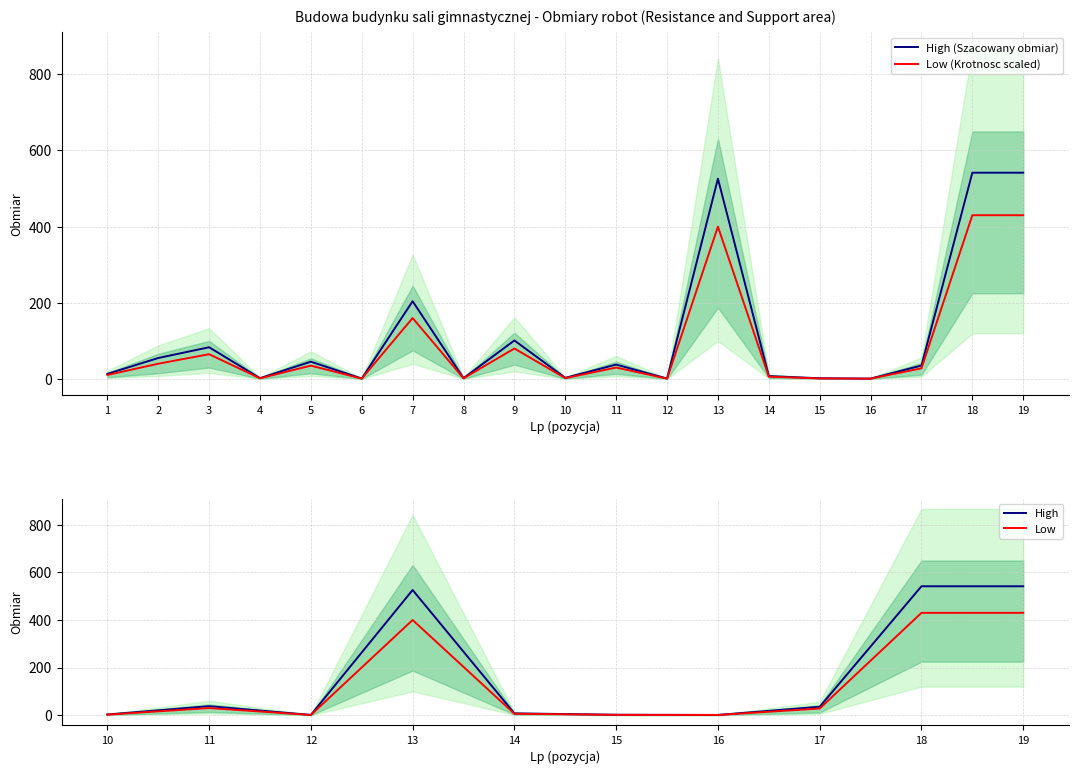

Which has a higher value, 4 or 16?

4